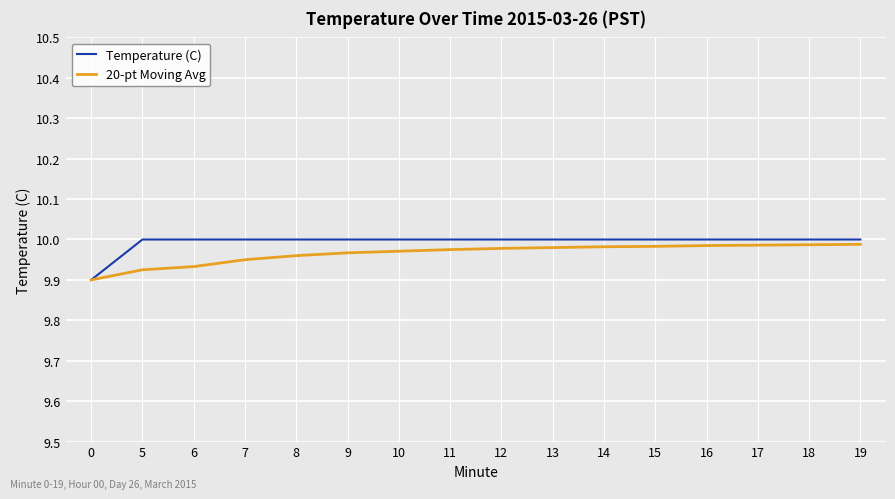

At 7, list the series in order from smallest to largest.

20-pt Moving Avg, Temperature (C)